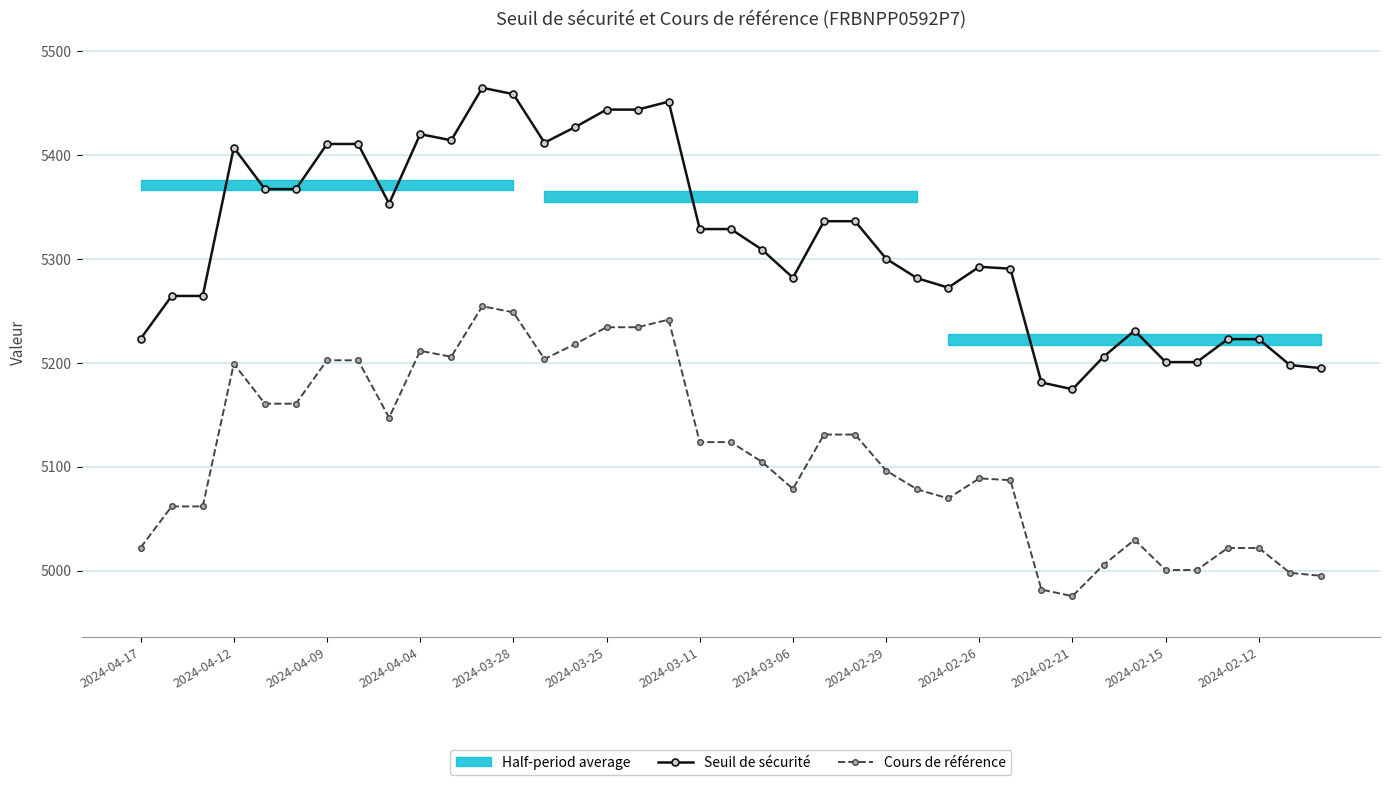

True or false: Seuil de sécurité has more than 2 interior local peaks.

True